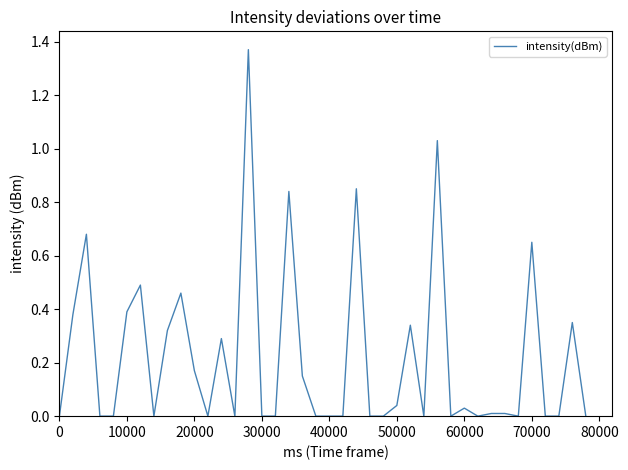

What is the difference between the maximum and minimum values?

1.4